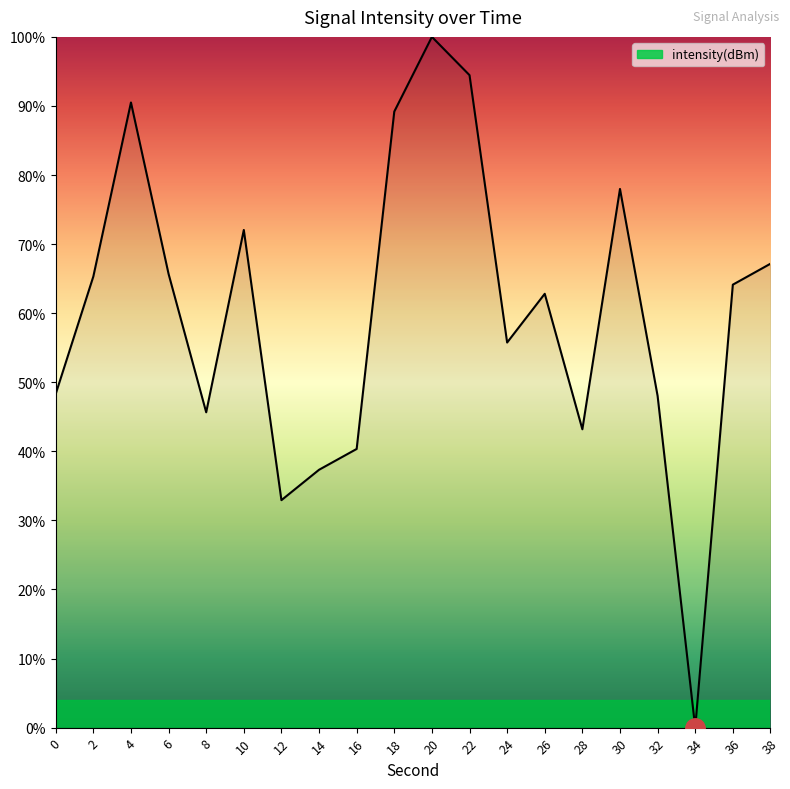

What is the average value?

60.0